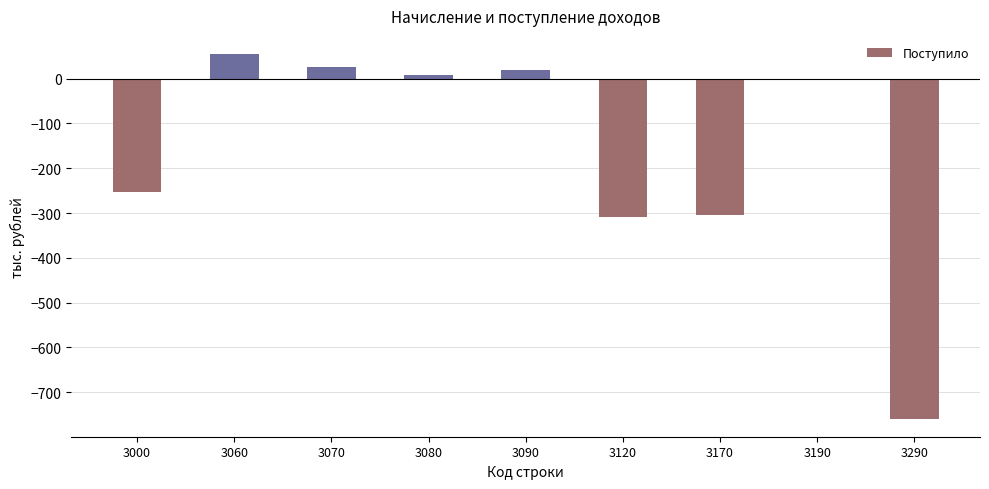

How many values are below -3?

4